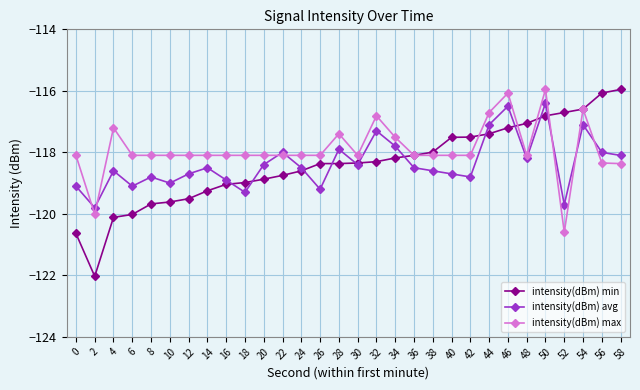

In intensity(dBm) avg, how many points are lower than both neighbors (excluding endpoints)?

9